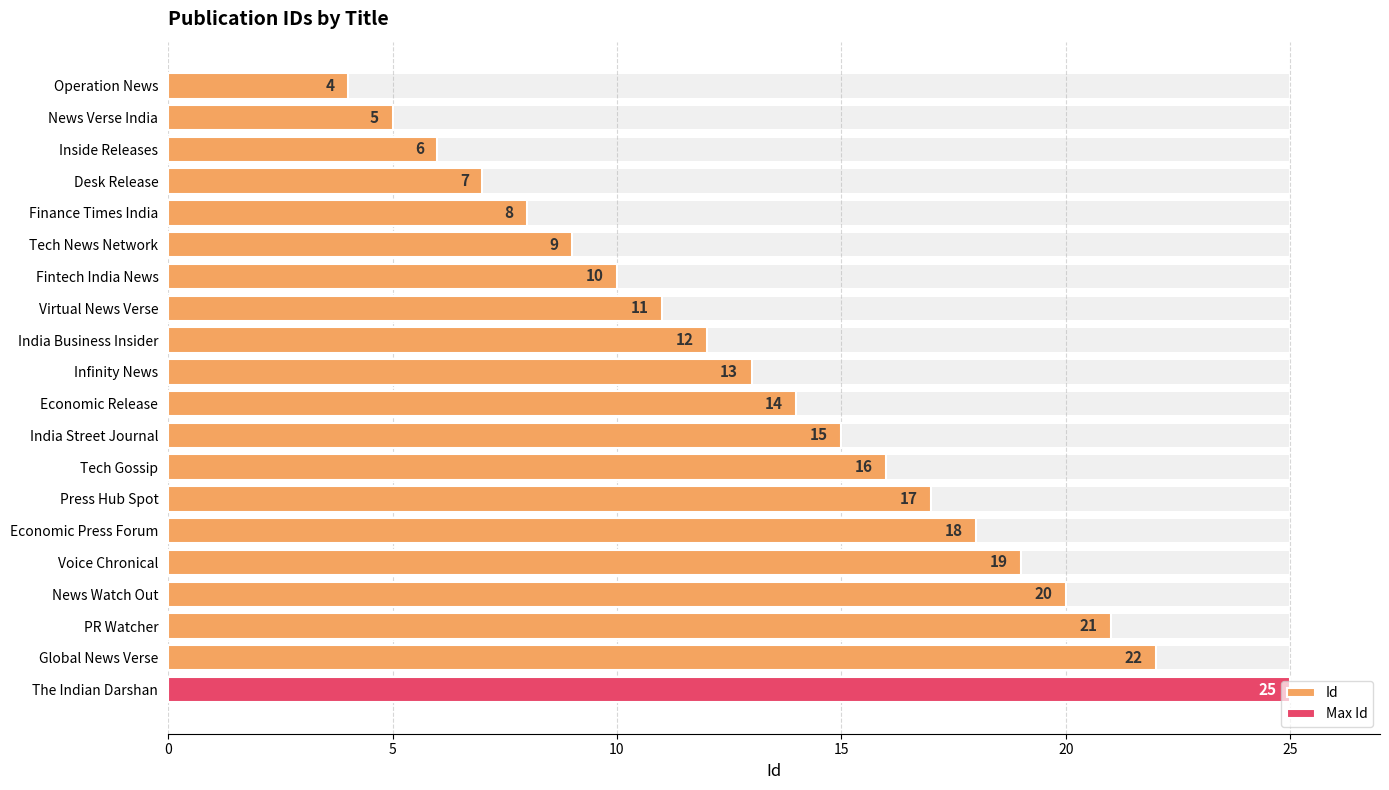

What is the difference between the maximum and second lowest values?

20